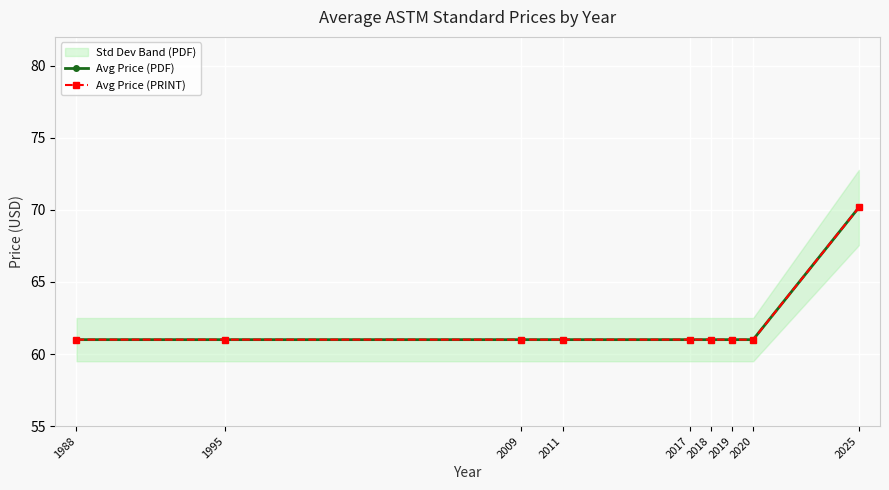

What is the difference between the maximum and minimum values in the Avg Price (PDF) series?

9.2